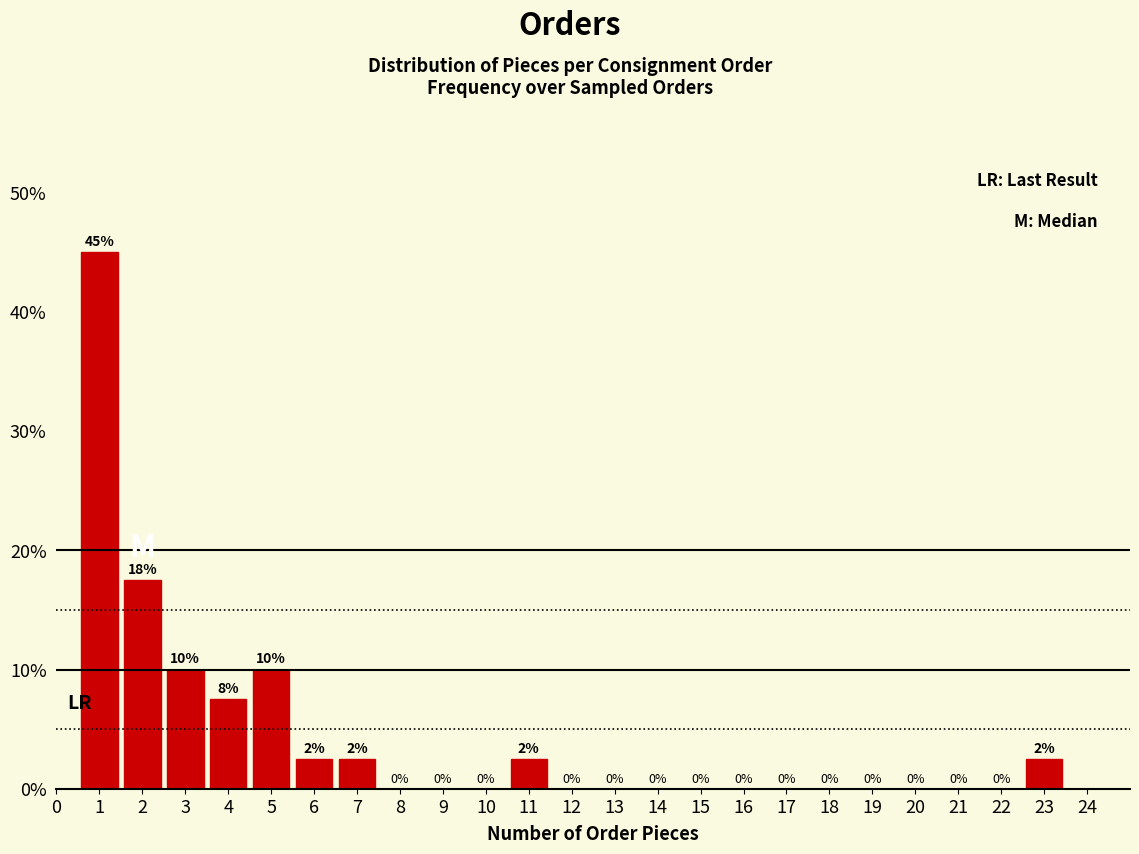

Which range on the x-axis has the tallest bar?

0.5 to 1.5